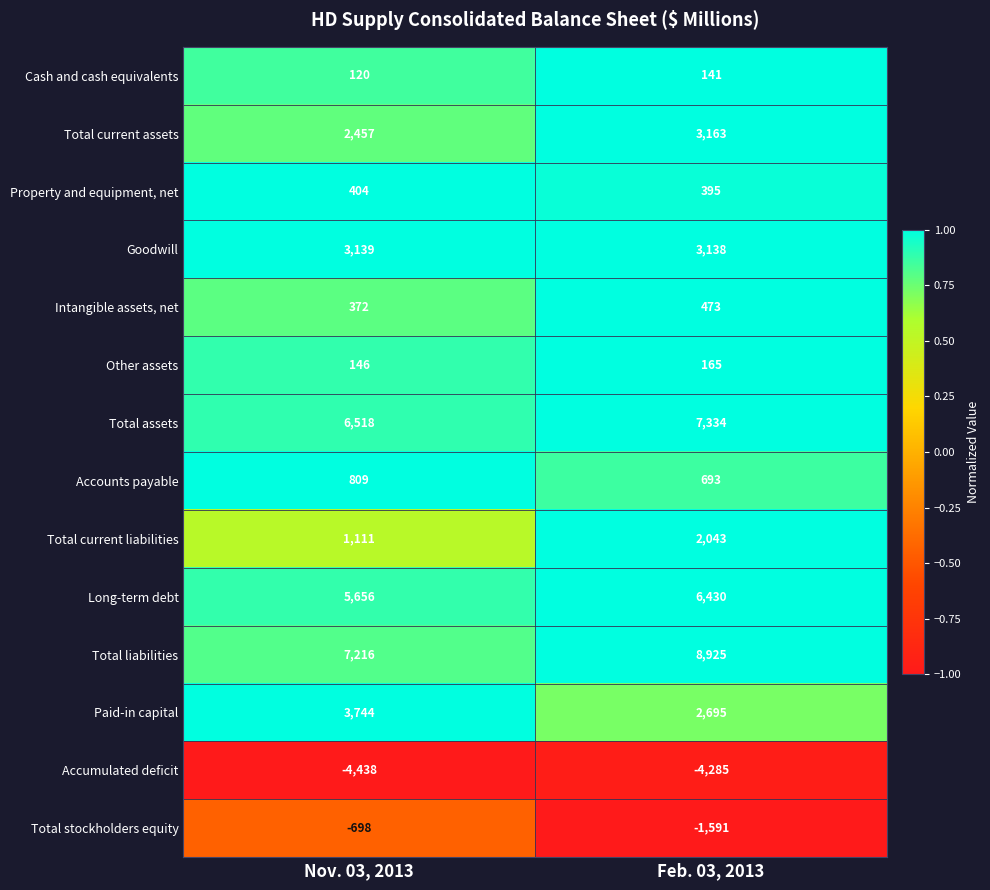

What is the sum of the Paid-in capital values at Feb. 03, 2013 and Nov. 03, 2013?

6439